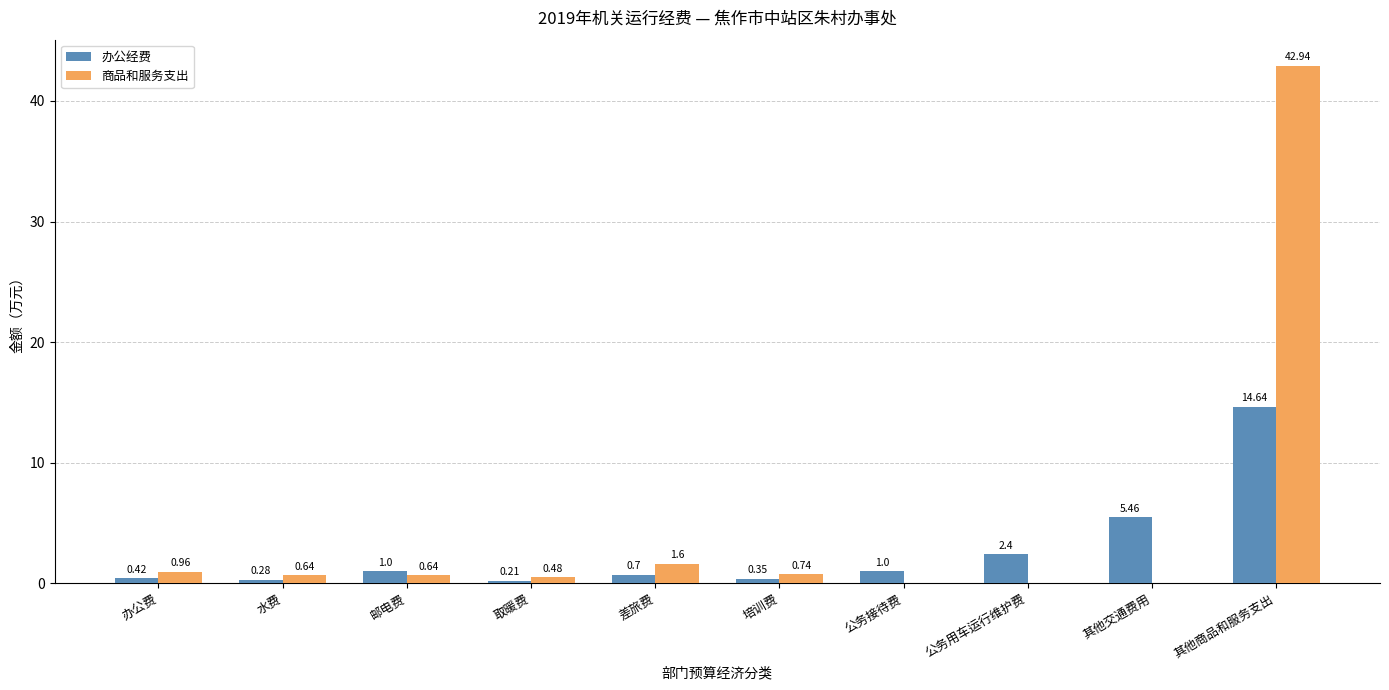

What is the sum of all 办公经费 values?

26.5